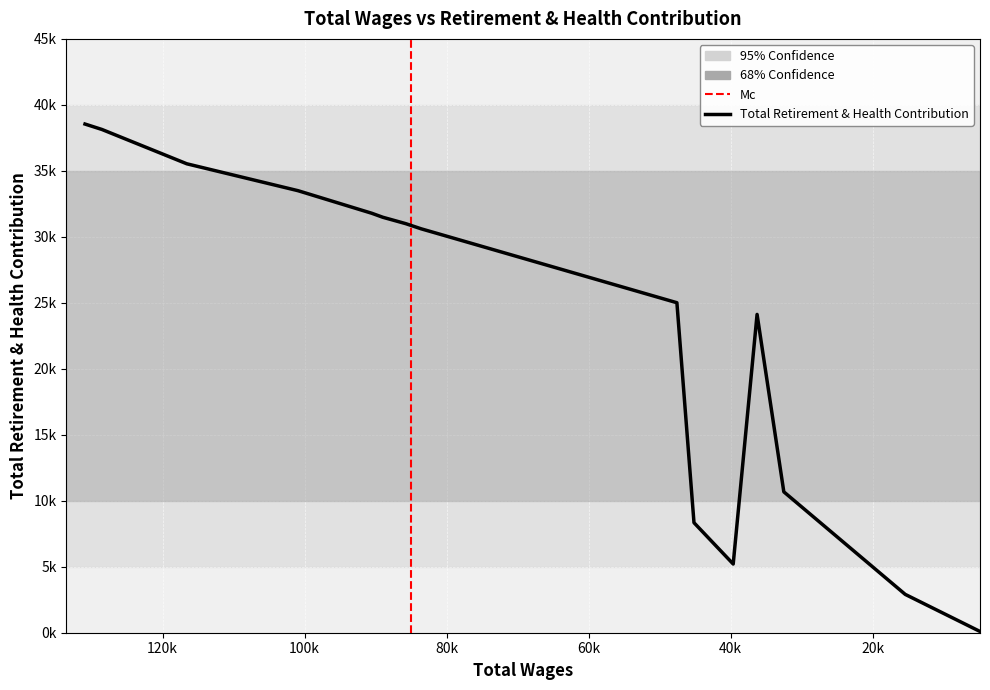

Is it true that the value at 45166.0 is 12278?

False